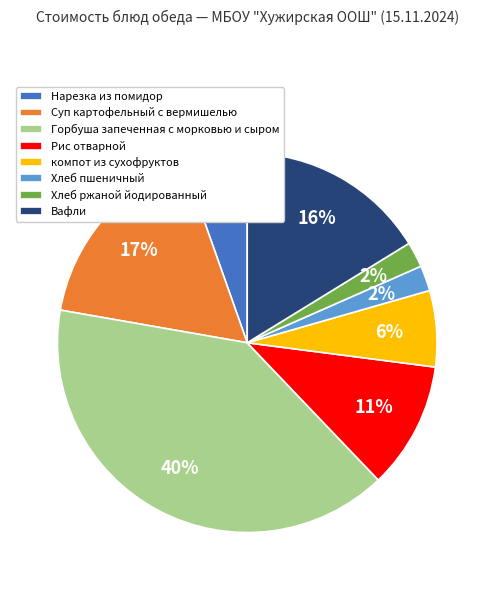

Which slice is the largest?

Горбуша запеченная с морковью и сыром